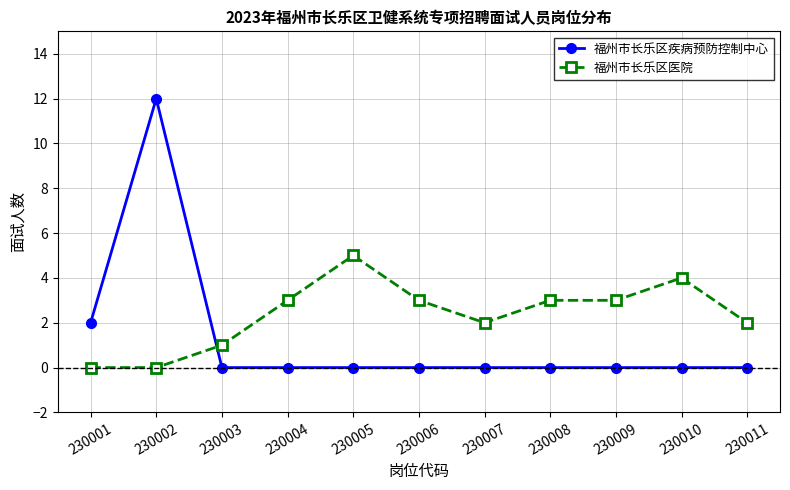

The value of 福州市长乐区疾病预防控制中心 at 230009 is -6. True or false?

False